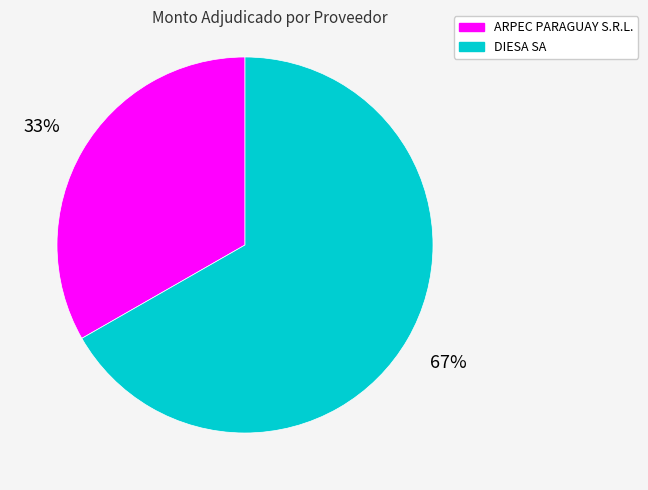

Approximately how many times larger is the value at ARPEC PARAGUAY S.R.L. compared to DIESA SA?

0.5